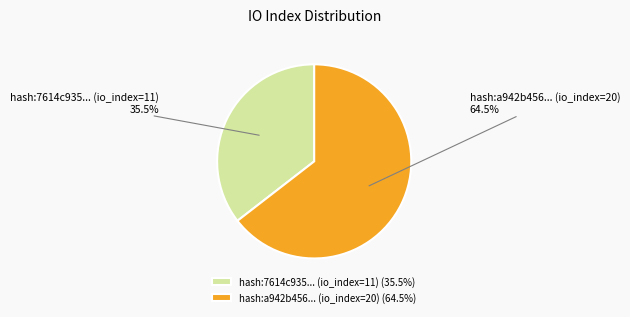

Does any single category account for the majority?

Yes